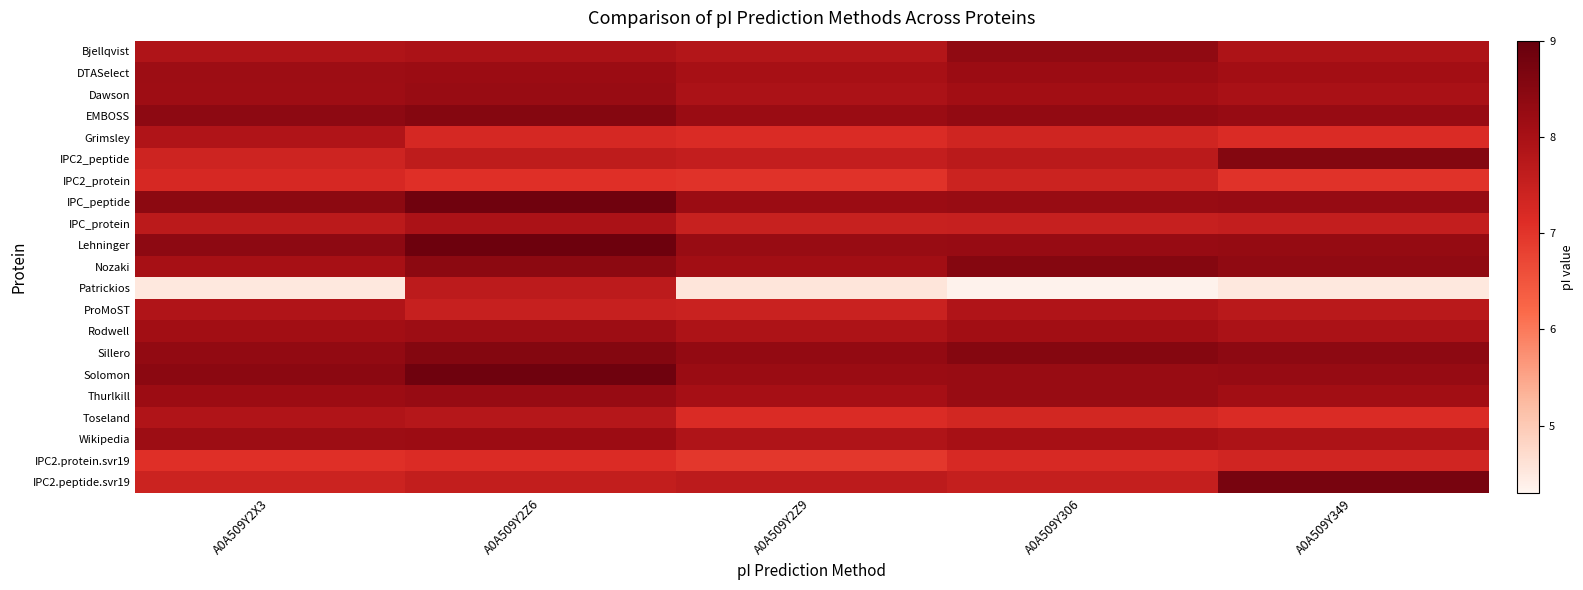

Which series has the largest range (max minus min)?

Patrickios